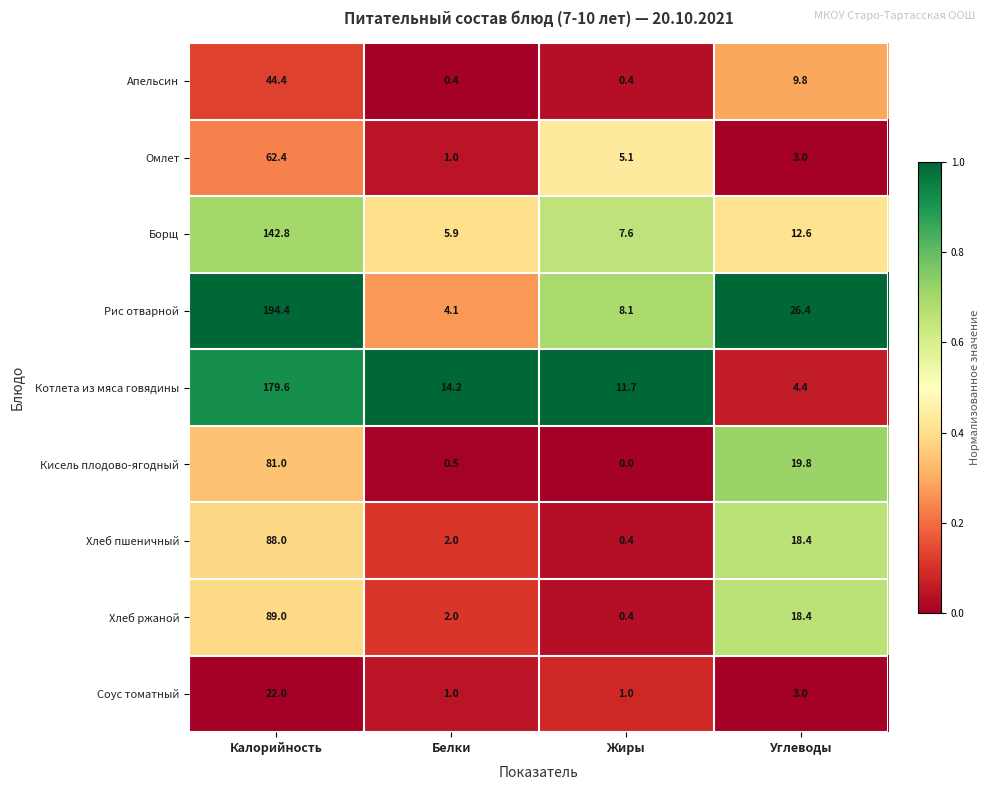

Which category has the highest value in the Хлеб пшеничный series?

Калорийность